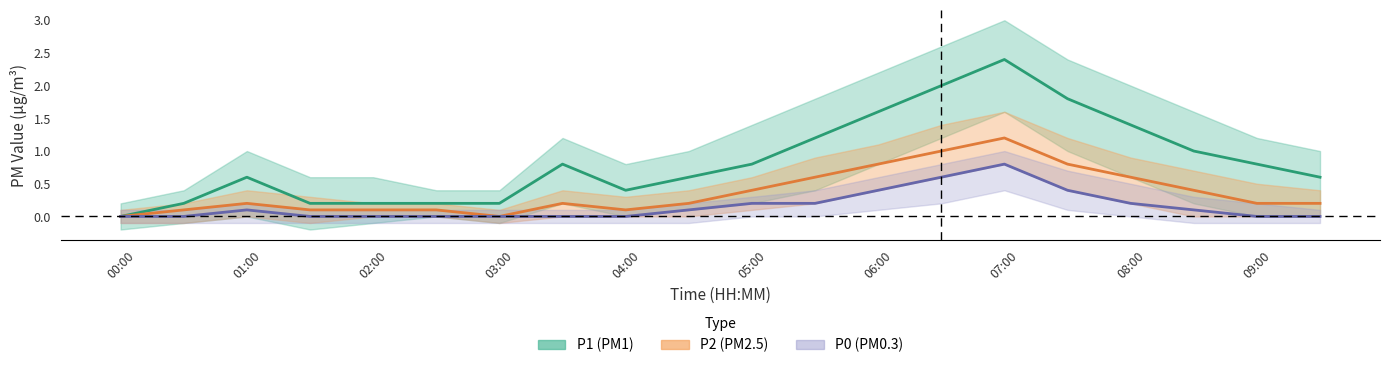

True or false: P2 and P1 intersect in this chart.

False